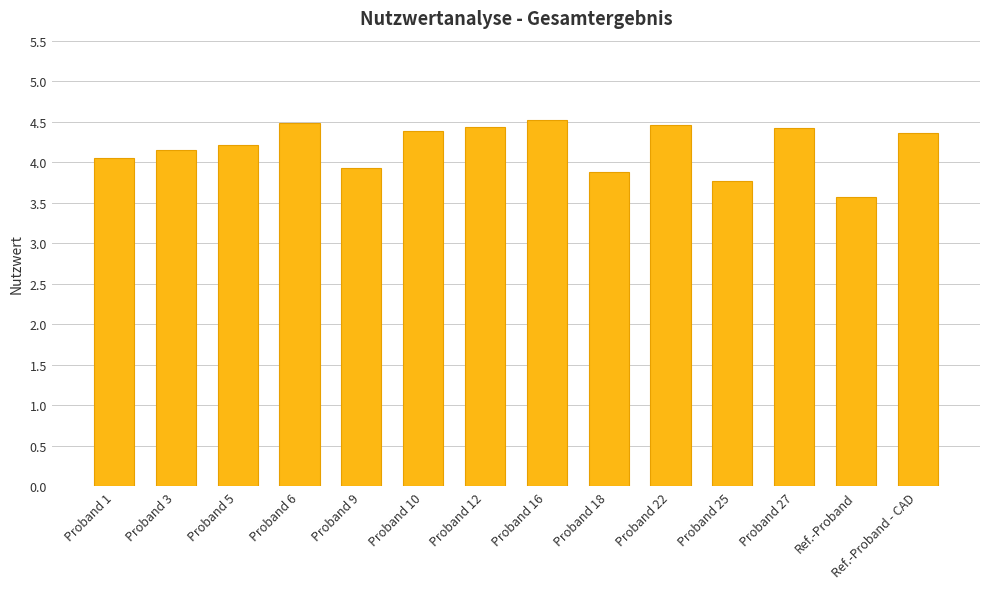

Which has a higher value, Proband 3 or Proband 9?

Proband 3